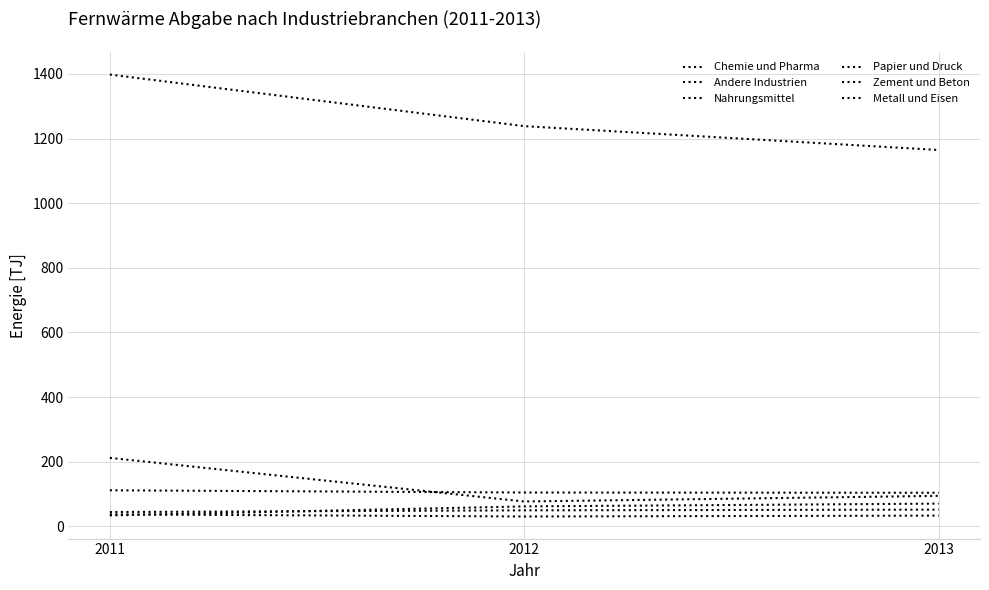

What is the minimum value shown in the chart?

30.2